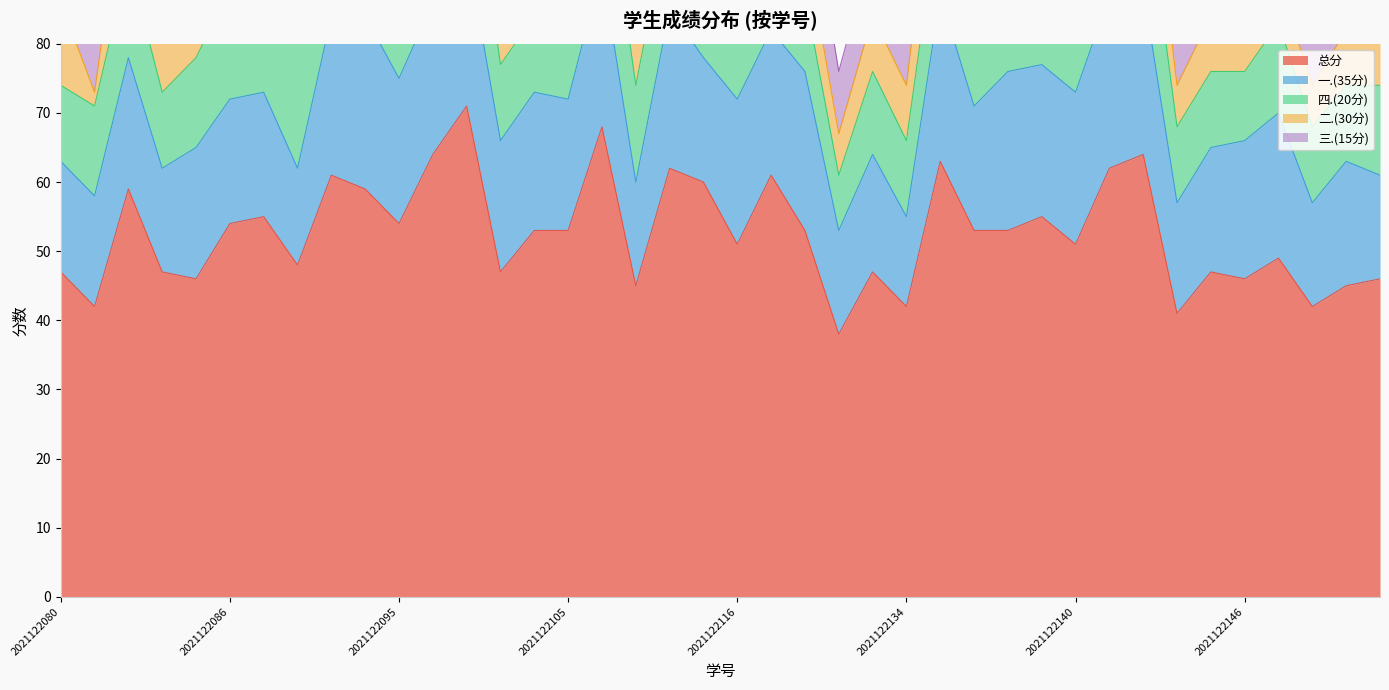

Which series changed the most between 2021122096 and 2021122146?

总分